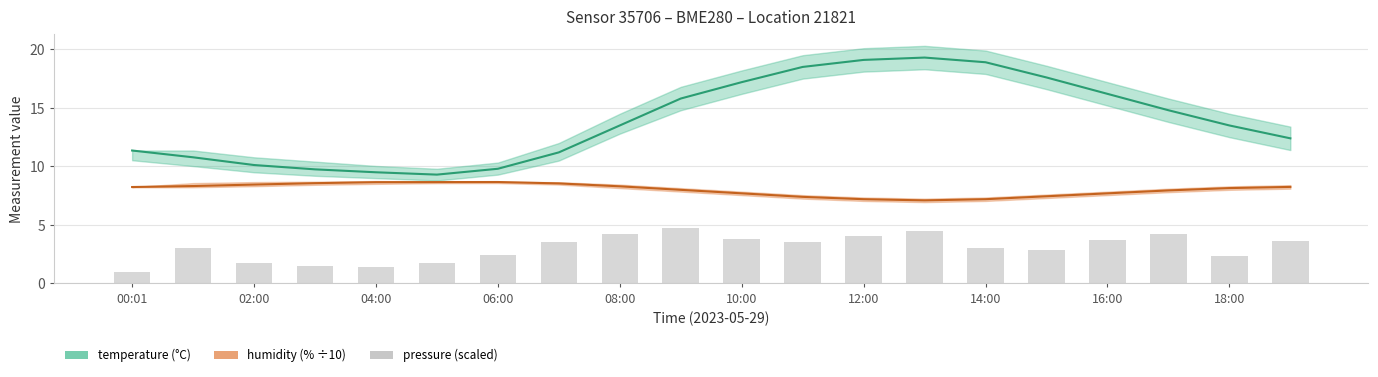

Reading left to right, transcribe all the data shown in this chart.

temperature: 11.4	10.8	10.1	9.8	9.5	9.3	9.8	11.2	13.5	15.8	17.2	18.5	19.1	19.3	18.9	17.6	16.2	14.8	13.5	12.4
humidity: 8.2	8.3	8.4	8.6	8.7	8.7	8.7	8.6	8.3	8.0	7.7	7.4	7.2	7.1	7.2	7.5	7.7	8.0	8.2	8.2
pressure (scaled): 1.0	3.1	1.8	1.5	1.4	1.8	2.4	3.5	4.2	4.8	3.8	3.6	4.1	4.5	3.0	2.8	3.8	4.2	2.4	3.6